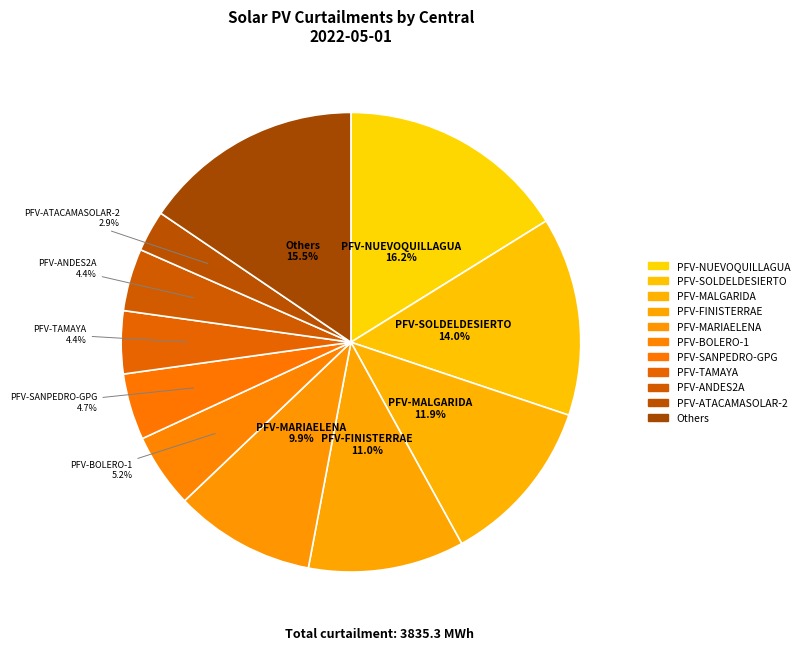

How many segments does this pie chart have?

11